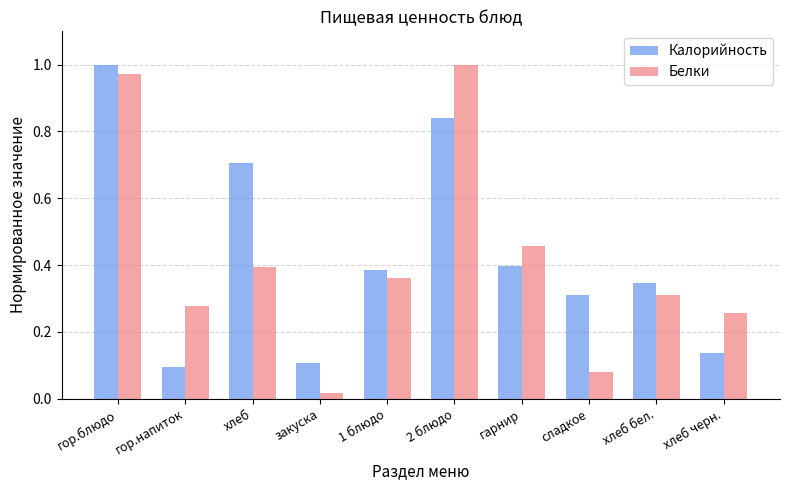

Between гор.напиток and хлеб черн., which series saw the biggest shift?

Калорийность